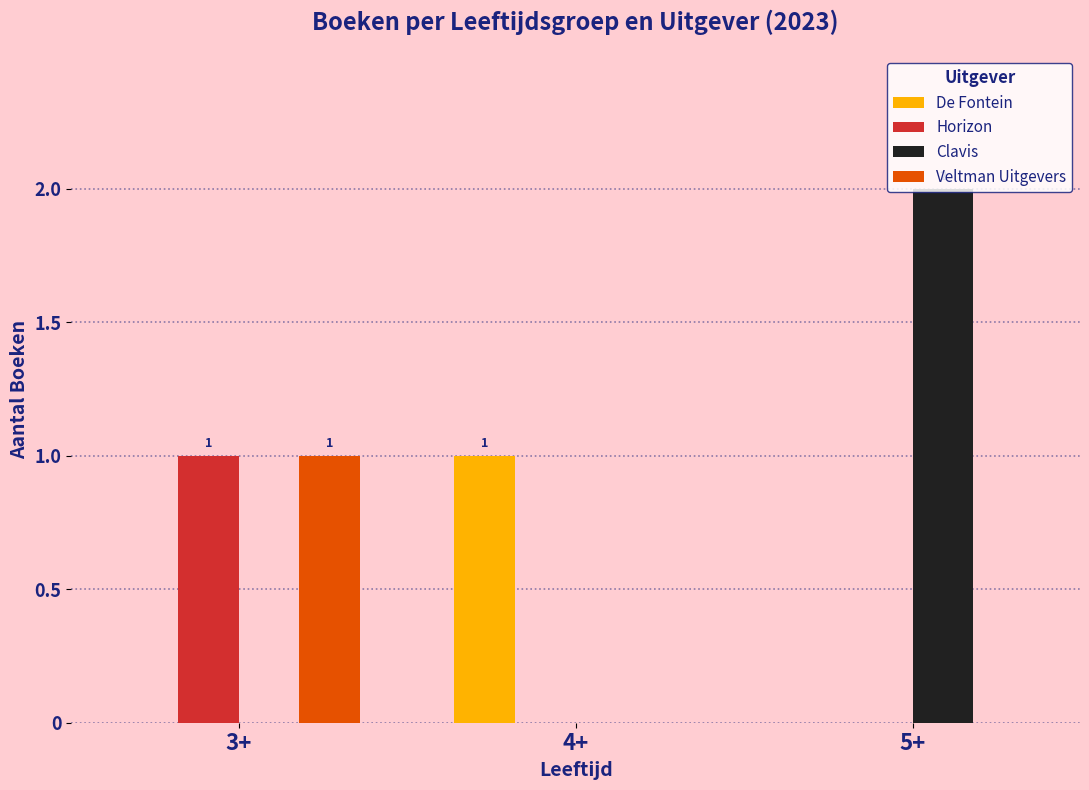

Is it true that Horizon equals 0 at 3+?

False